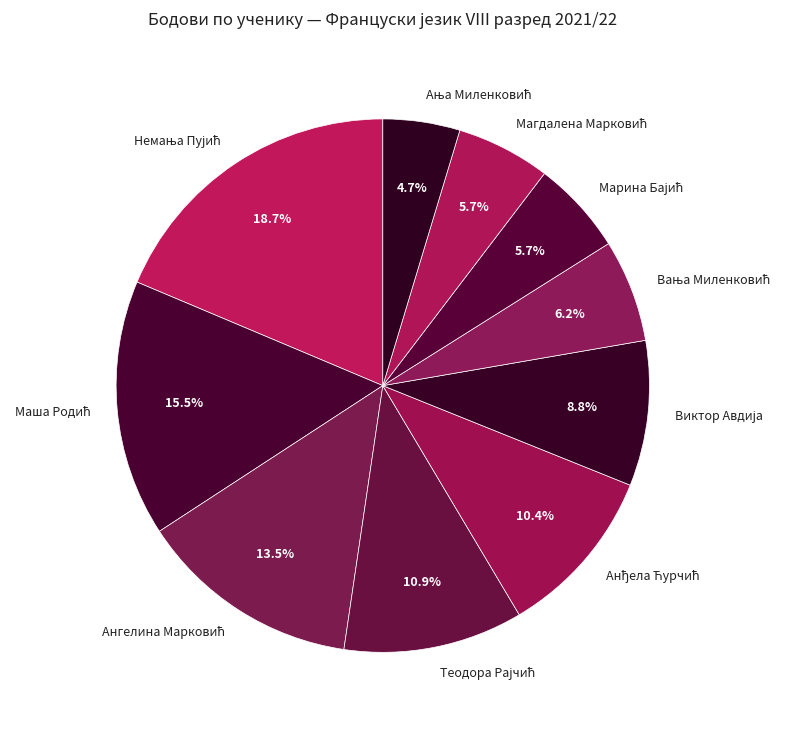

Does any single category account for the majority?

No